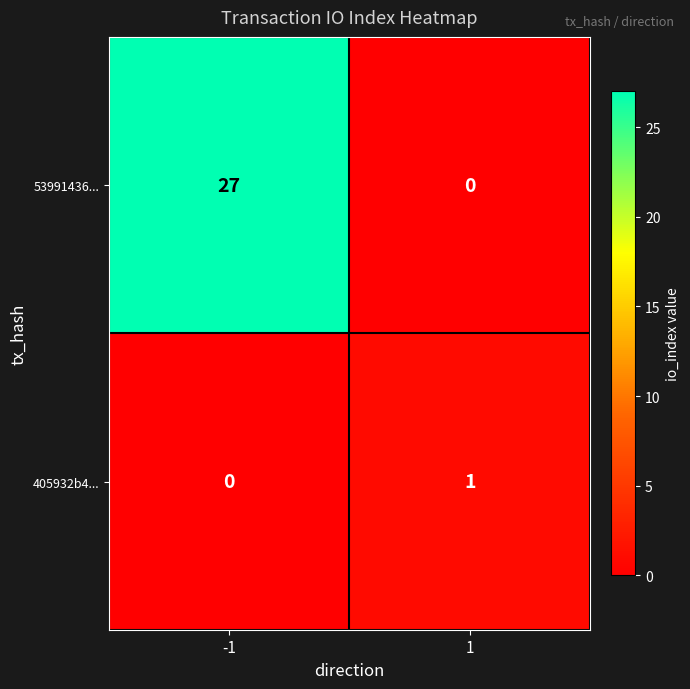

What is the sum of the 53991436... values at 1 and -1?

27